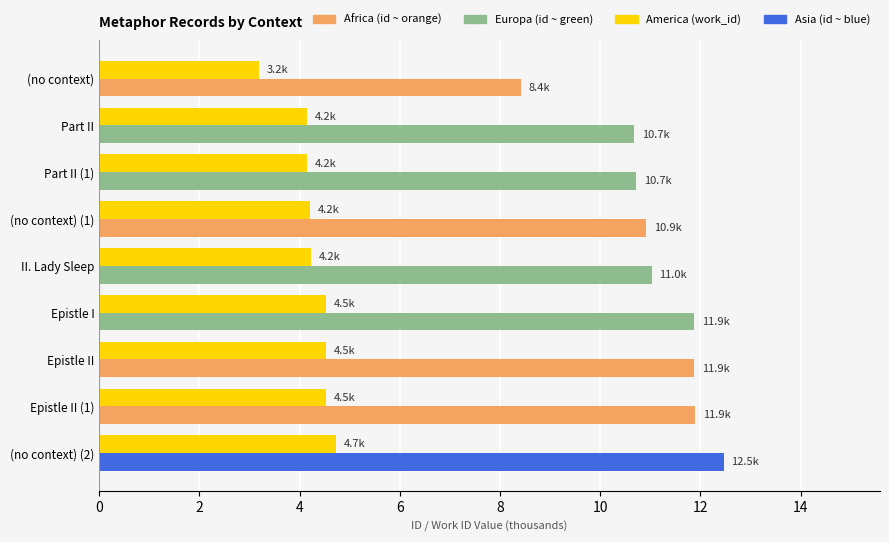

Which category has the lowest value across all series?

(no context)